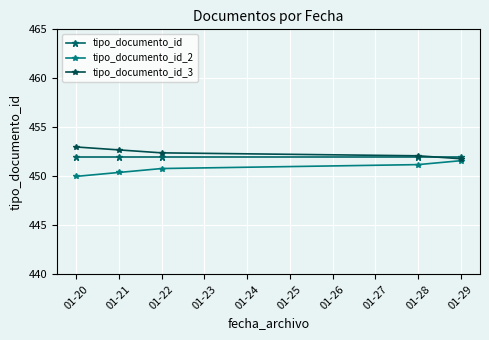

What is the average value of the tipo_documento_id series?

452.0